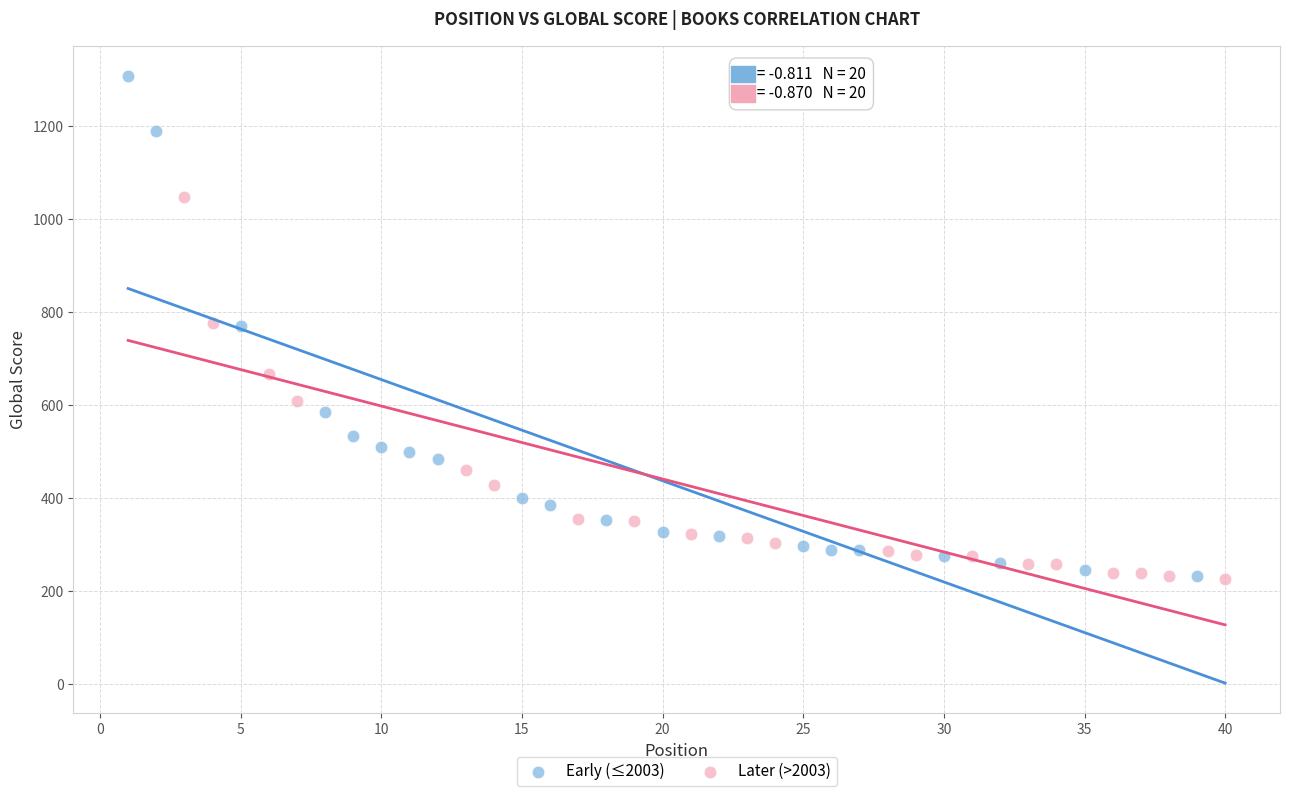

Which series contains the highest Y value?

Early (≤2003)